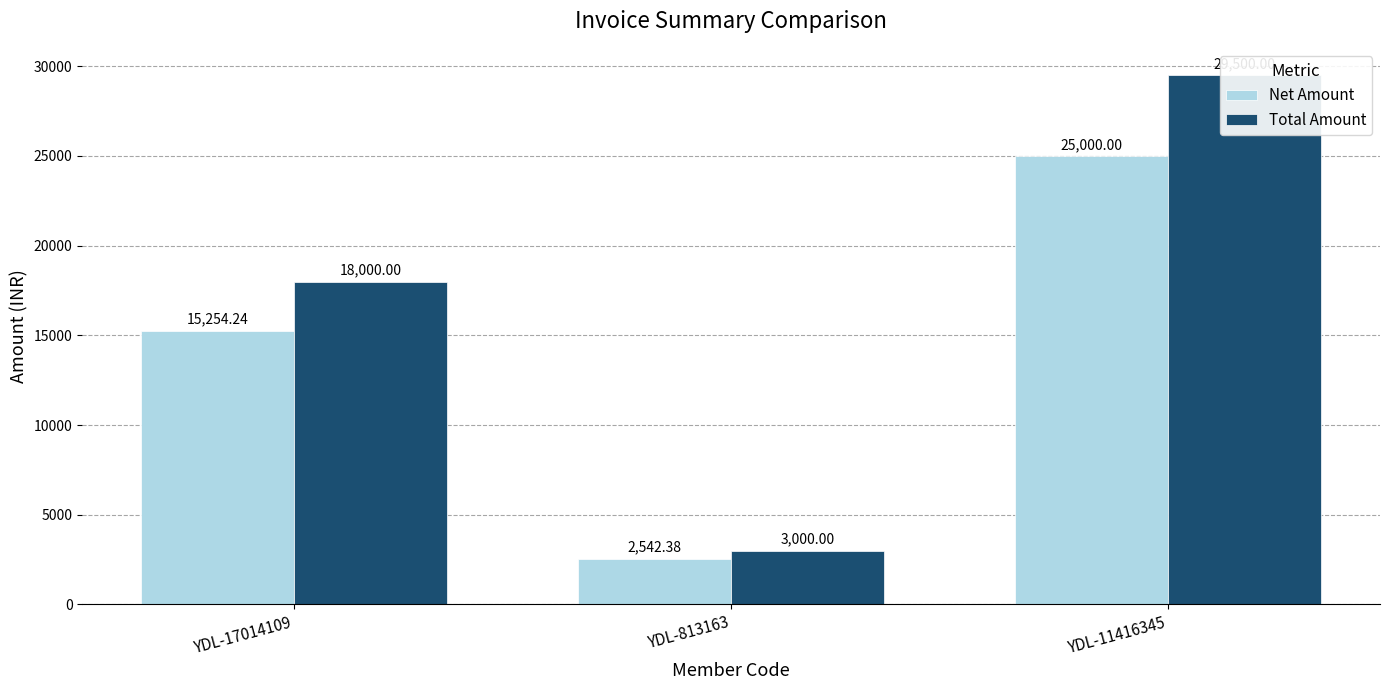

Reading right to left, what are all the values shown in this chart?

Net Amount: 25000.0	2542.4	15254.2
Total Amount: 29500.0	3000.0	18000.0